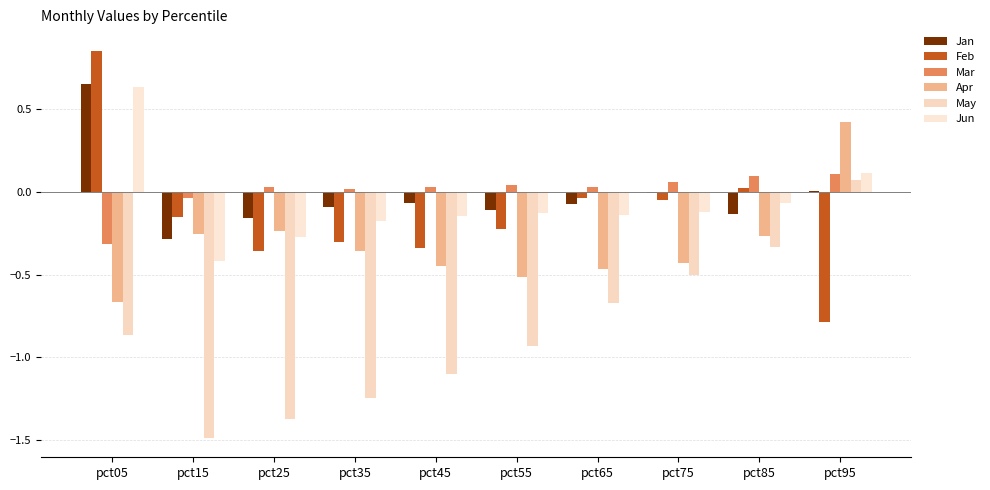

Are the bars grouped side by side (vs. stacked)?

Yes